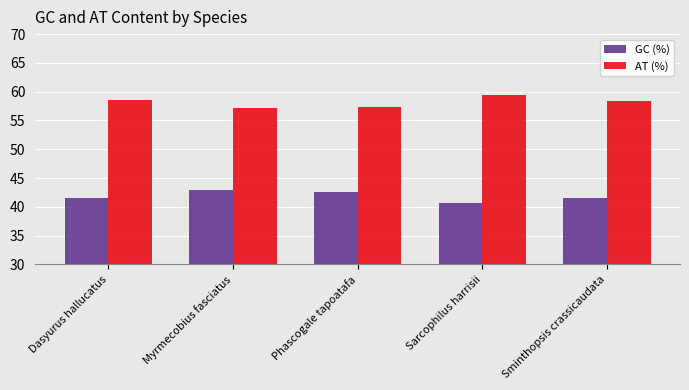

What is the difference between the highest and lowest values at Sminthopsis crassicaudata?

16.8